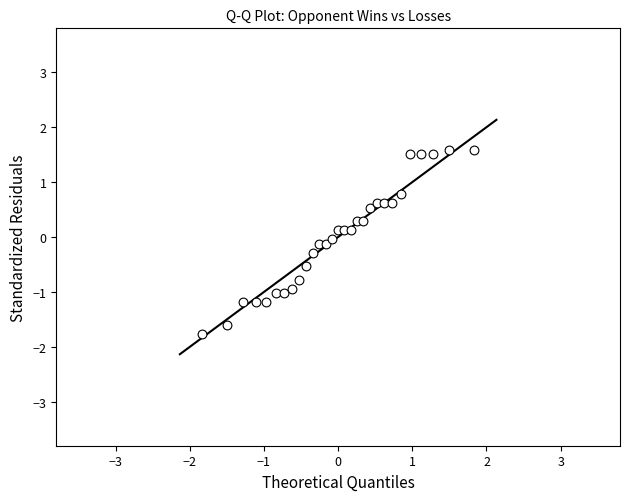

What is the range of X values (max minus min)?

3.7